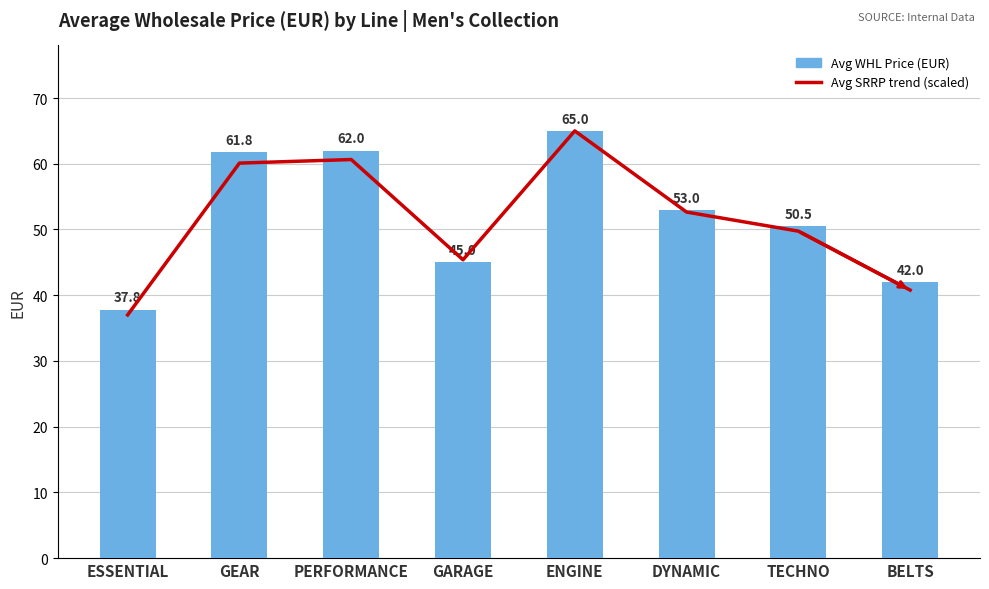

What is the sum of the Avg SRRP Price (EUR, scaled) values at ENGINE and ESSENTIAL?

102.0